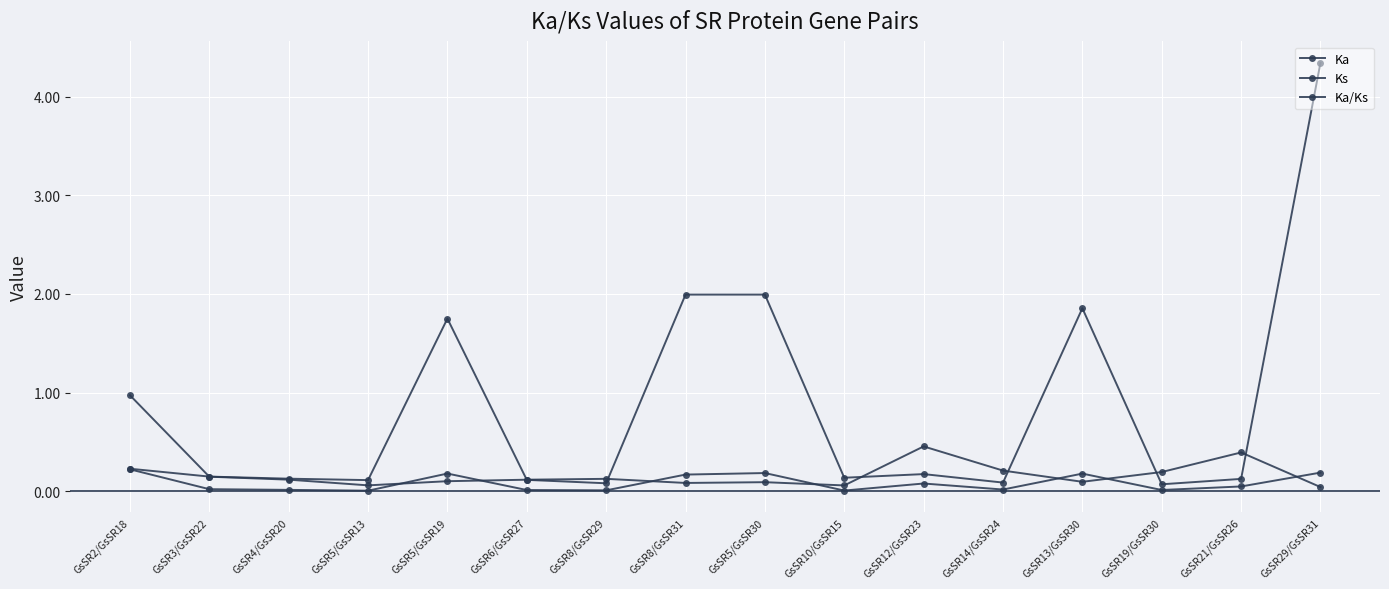

Reading left to right, extract all data points from this chart.

Ka: GsSR2/GsSR18=0.2	GsSR3/GsSR22=0.0	GsSR4/GsSR20=0.0	GsSR5/GsSR13=0.0	GsSR5/GsSR19=0.2	GsSR6/GsSR27=0.0	GsSR8/GsSR29=0.0	GsSR8/GsSR31=0.2	GsSR5/GsSR30=0.2	GsSR10/GsSR15=0.0	GsSR12/GsSR23=0.1	GsSR14/GsSR24=0.0	GsSR13/GsSR30=0.2	GsSR19/GsSR30=0.0	GsSR21/GsSR26=0.0	GsSR29/GsSR31=0.2
Ks: GsSR2/GsSR18=0.2	GsSR3/GsSR22=0.1	GsSR4/GsSR20=0.1	GsSR5/GsSR13=0.1	GsSR5/GsSR19=1.8	GsSR6/GsSR27=0.1	GsSR8/GsSR29=0.1	GsSR8/GsSR31=2.0	GsSR5/GsSR30=2.0	GsSR10/GsSR15=0.1	GsSR12/GsSR23=0.2	GsSR14/GsSR24=0.1	GsSR13/GsSR30=1.9	GsSR19/GsSR30=0.1	GsSR21/GsSR26=0.1	GsSR29/GsSR31=4.3
Ka/Ks: GsSR2/GsSR18=1.0	GsSR3/GsSR22=0.1	GsSR4/GsSR20=0.1	GsSR5/GsSR13=0.1	GsSR5/GsSR19=0.1	GsSR6/GsSR27=0.1	GsSR8/GsSR29=0.1	GsSR8/GsSR31=0.1	GsSR5/GsSR30=0.1	GsSR10/GsSR15=0.1	GsSR12/GsSR23=0.5	GsSR14/GsSR24=0.2	GsSR13/GsSR30=0.1	GsSR19/GsSR30=0.2	GsSR21/GsSR26=0.4	GsSR29/GsSR31=0.0